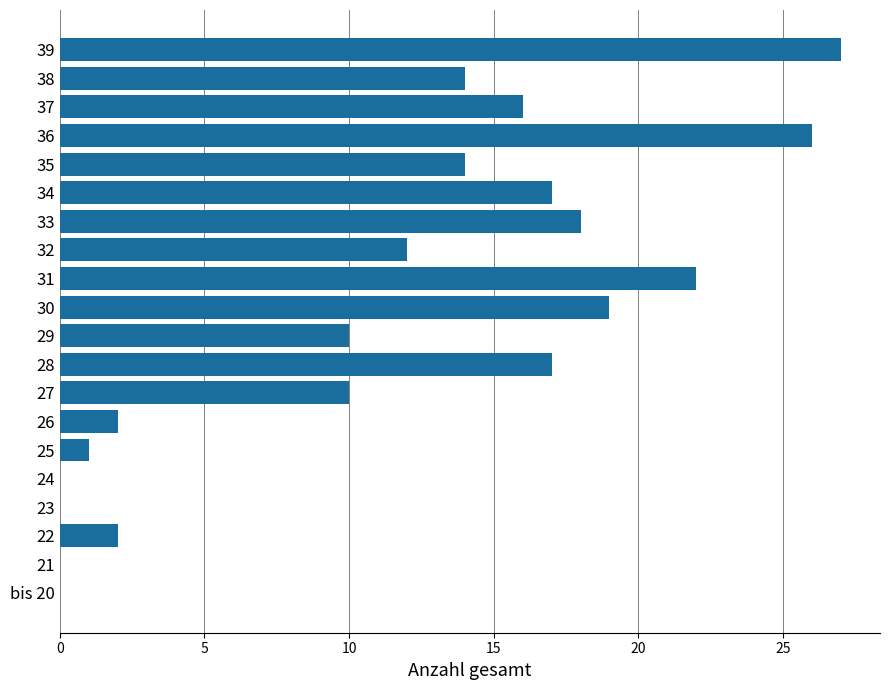

What is the sum of the values at 37 and 24?

16